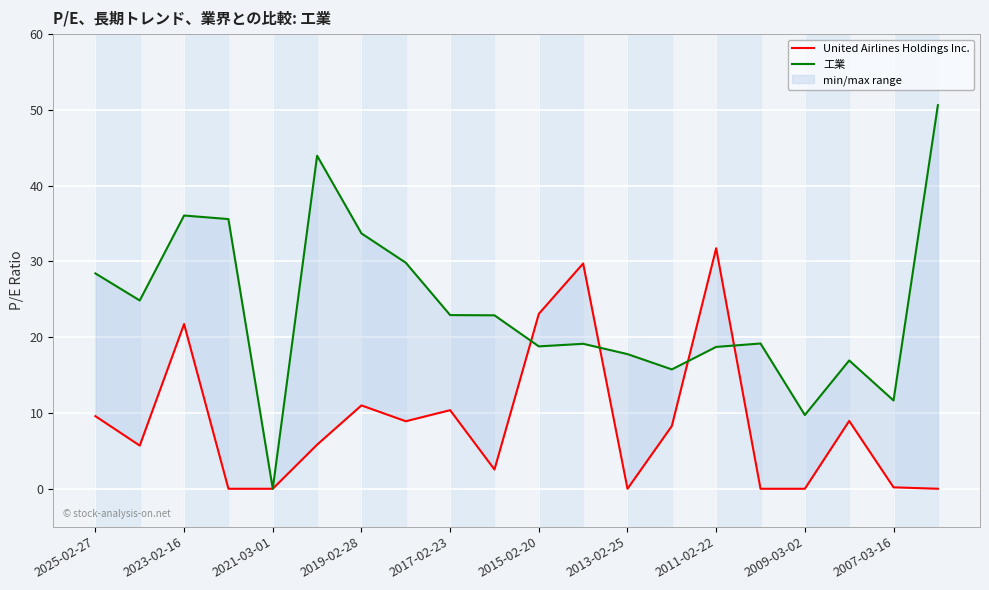

In United Airlines Holdings Inc., how many points are higher than both neighbors (excluding endpoints)?

6